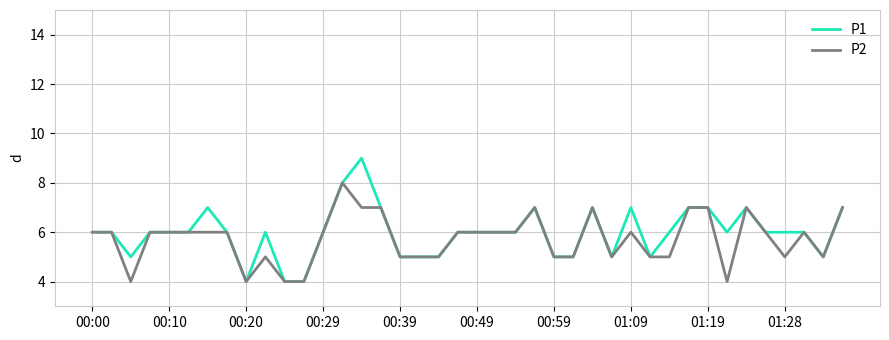

Rank the series by their maximum value, from lowest to highest.

P2, P1